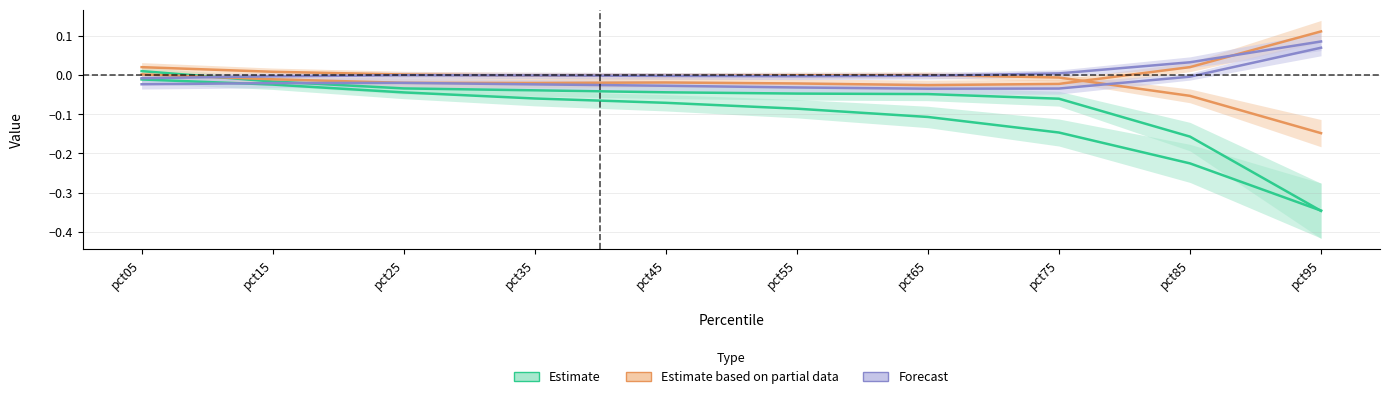

Where is the first local minimum for Forecast?

pct55